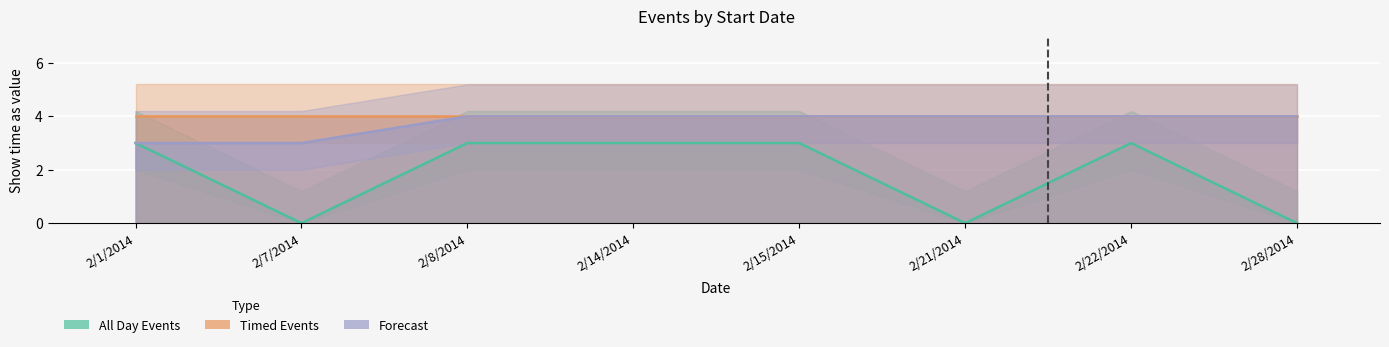

What is the average value of the Forecast series?

4